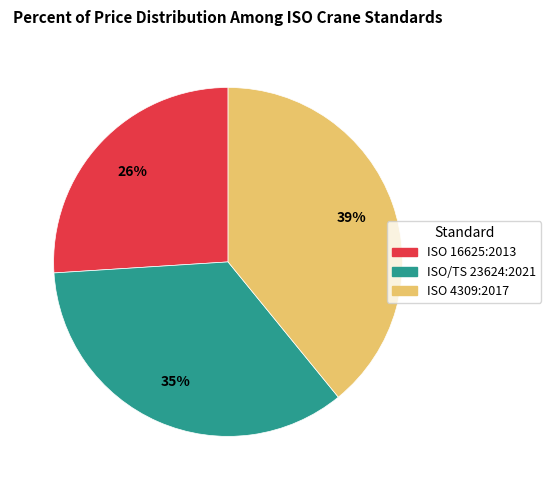

Is there any slice that represents more than half of the pie?

No